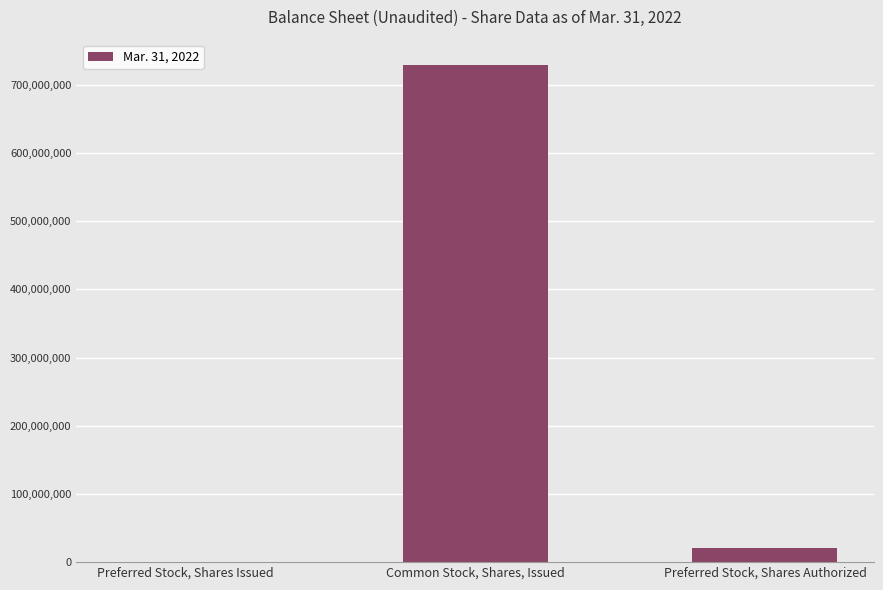

Is it true that the value at Common Stock, Shares, Issued is 729483160?

True